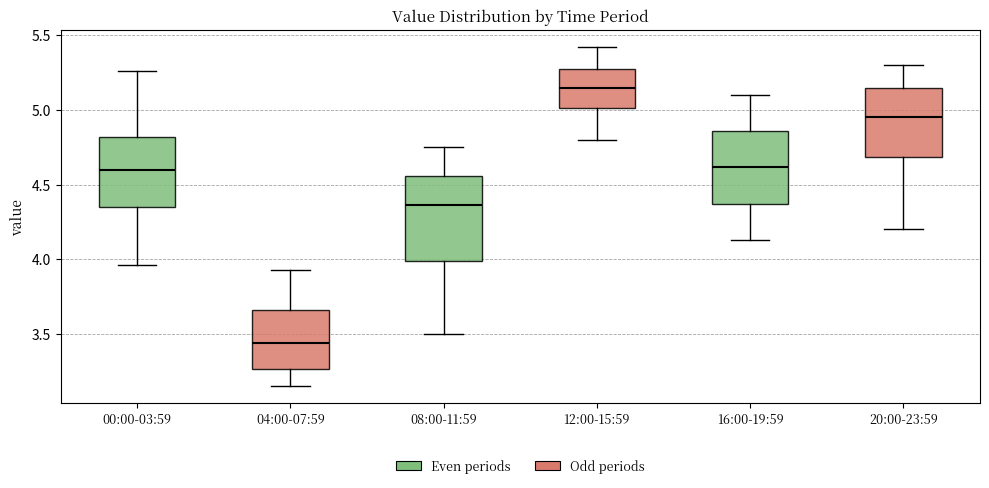

Which box has the lowest median line?

04:00-07:59